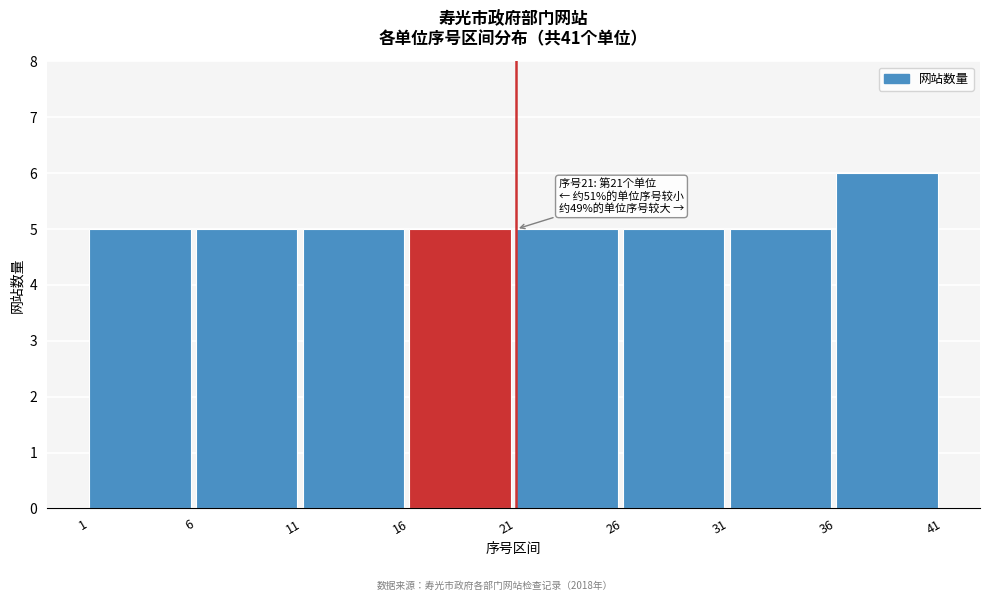

Which range on the x-axis has the tallest bar?

36 to 41